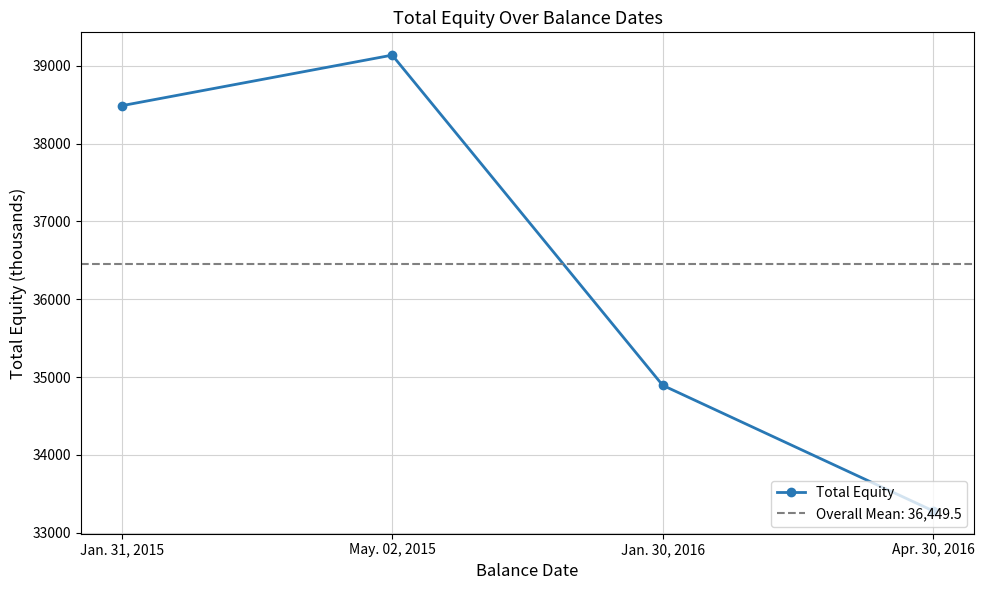

How many distinct data groups are displayed?

1